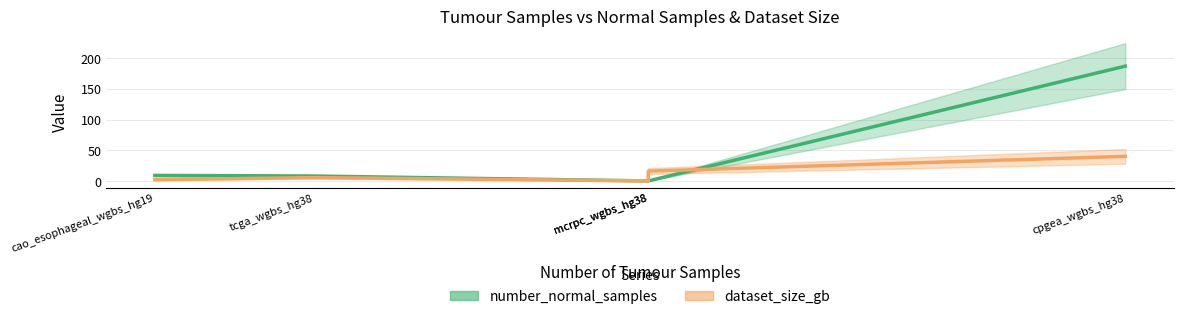

Which label corresponds to the smallest value in the chart?

mcrpc_wgbs_hg38